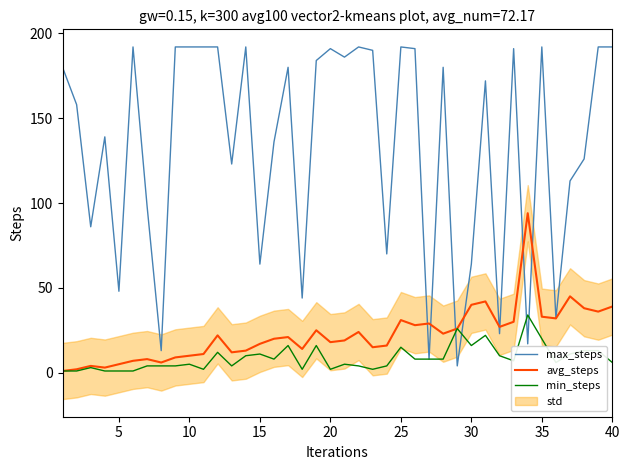

What is the maximum value for max_steps?

192